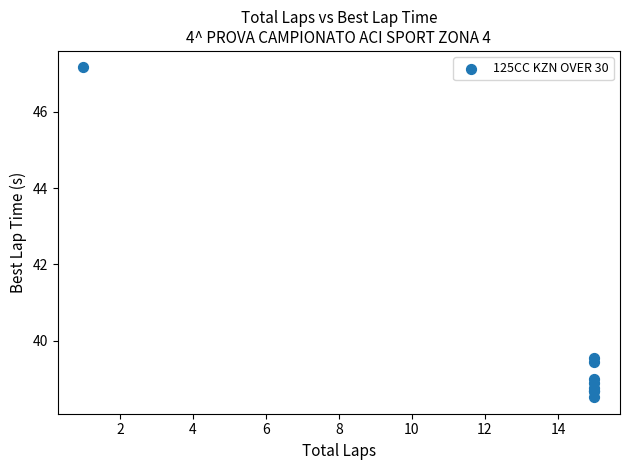

What Y value in the scatter plot is closest to 42?

39.5